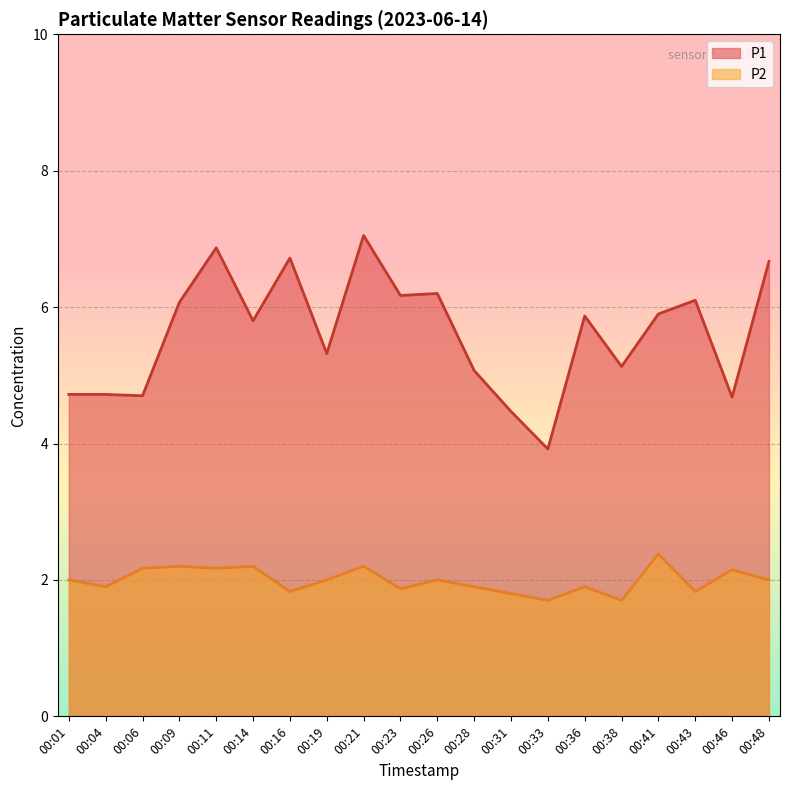

Which category has the lowest value in the P1 series?

00:33